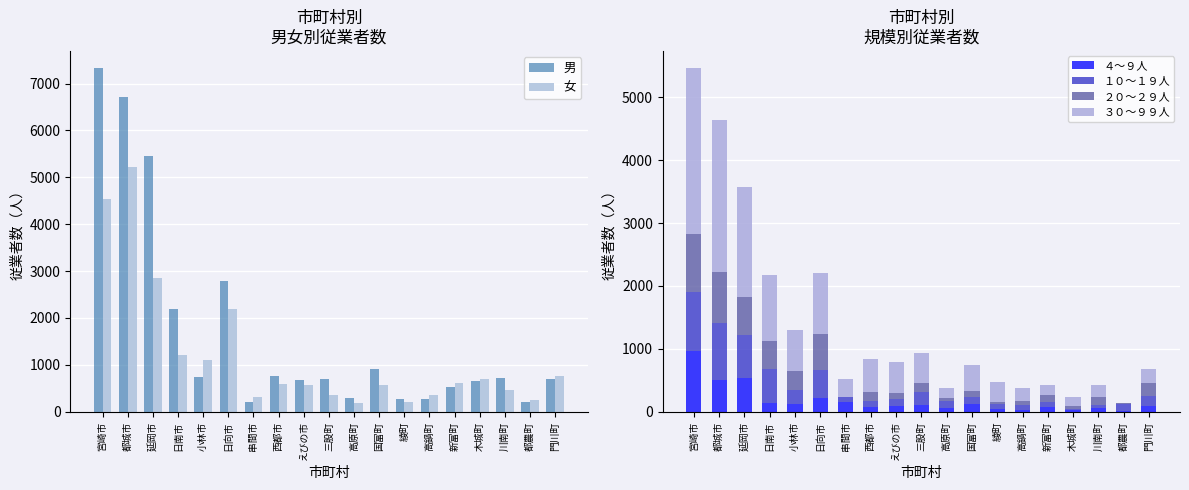

What is the maximum value shown in the chart?

7331